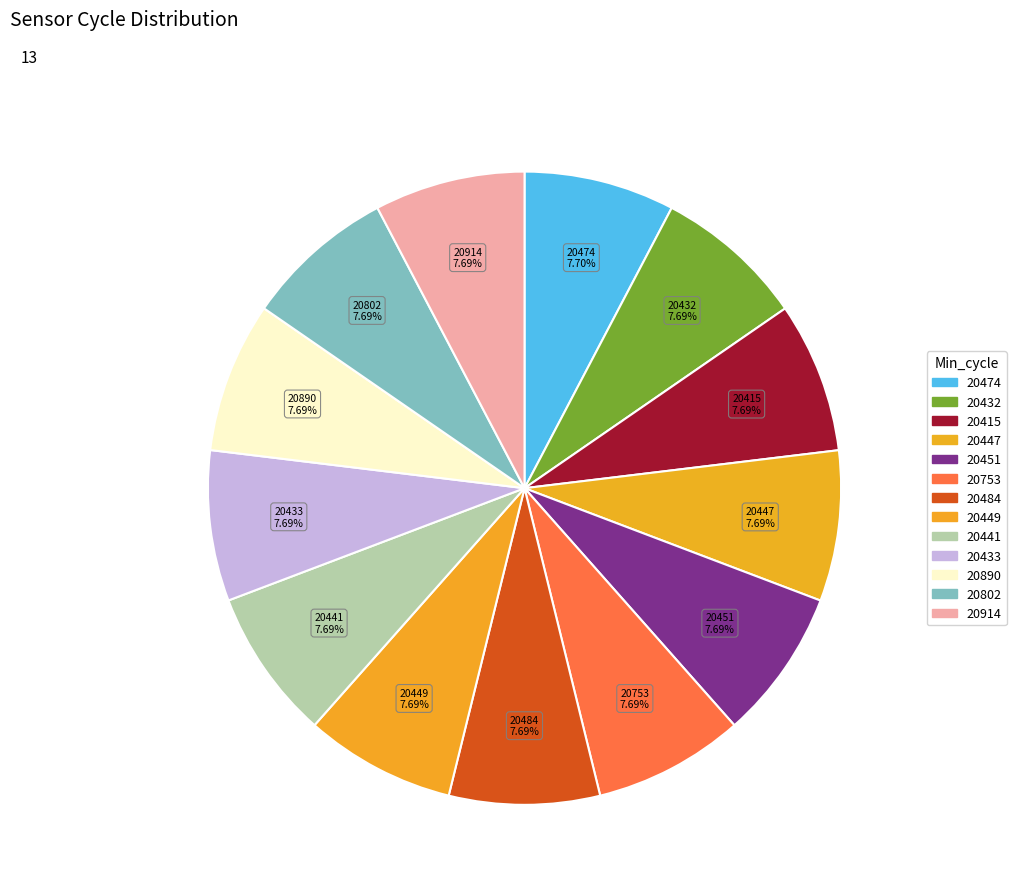

Is there any slice that represents more than half of the pie?

No